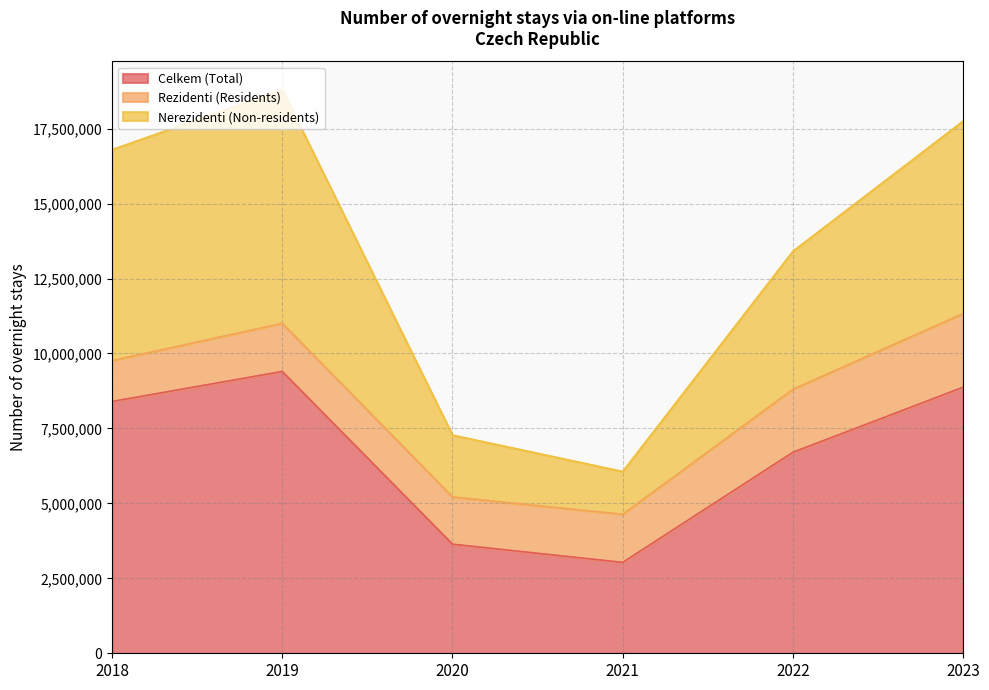

Which series changed the most between 2018 and 2019?

Nerezidenti (Non-residents)